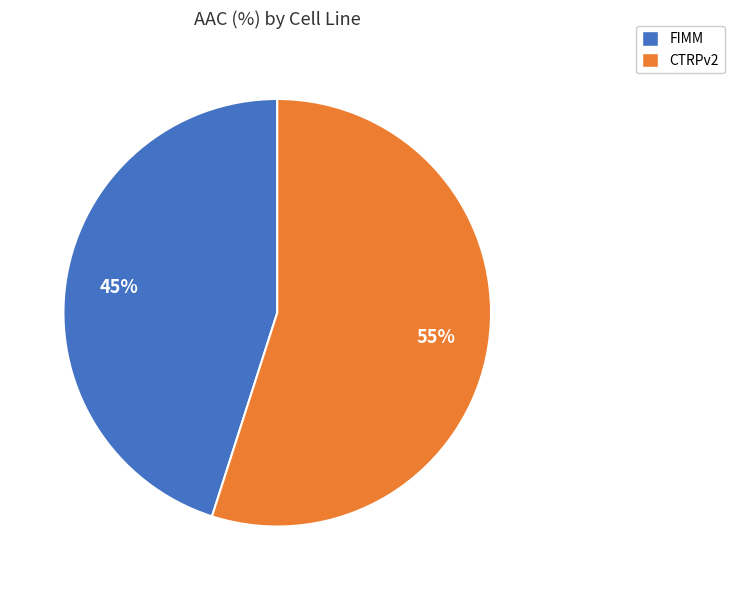

Combined, do CTRPv2 and FIMM account for over 50%?

Yes